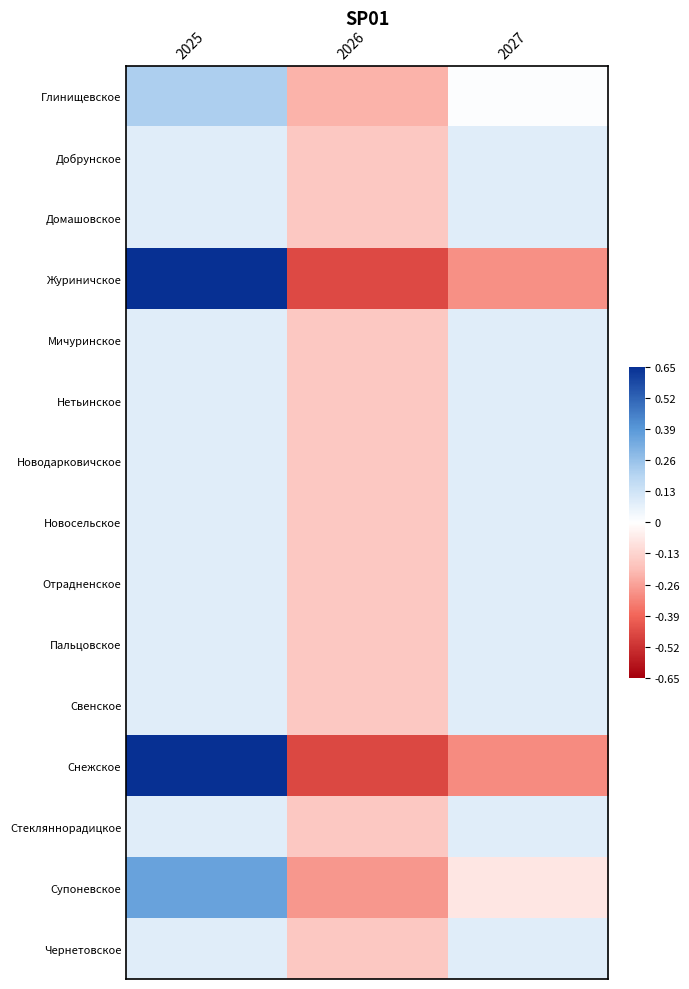

At how many categories does at least one series exceed 0?

2